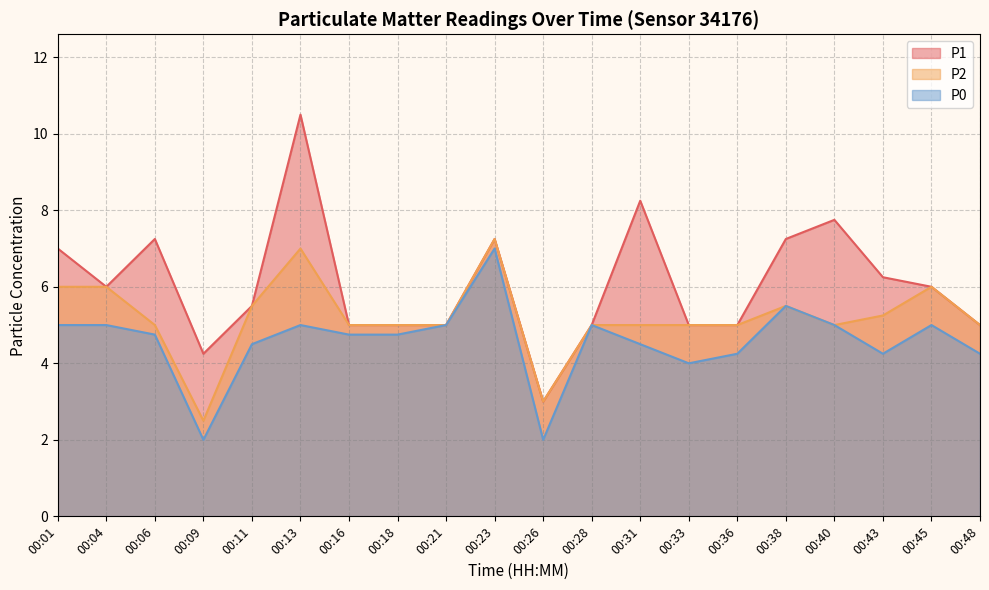

What is the value of the P0 point at the 12th from the left?

5.0